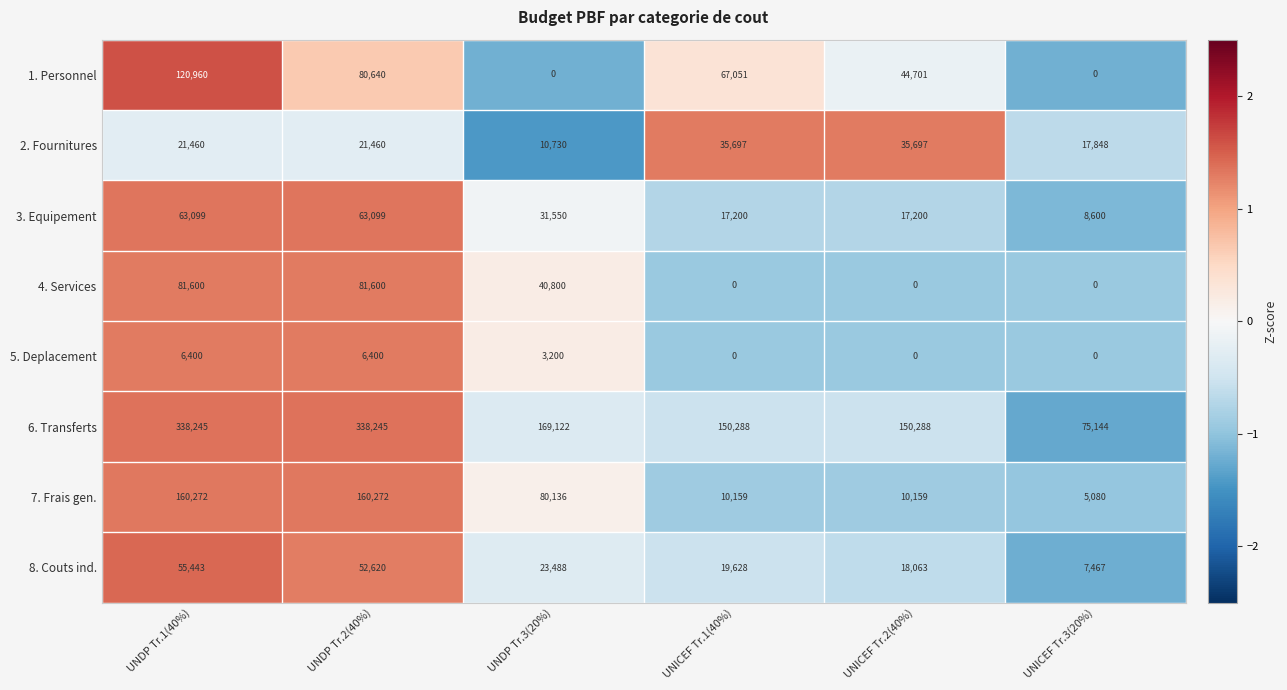

What is the difference between the second highest and minimum values in the 5. Deplacement series?

6400